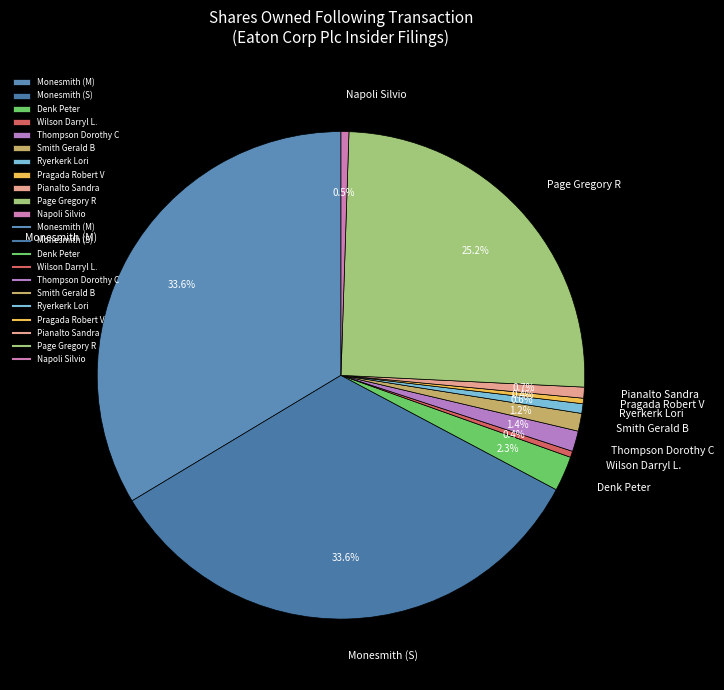

Is the sum of Thompson Dorothy C and Pragada Robert V greater than half?

No